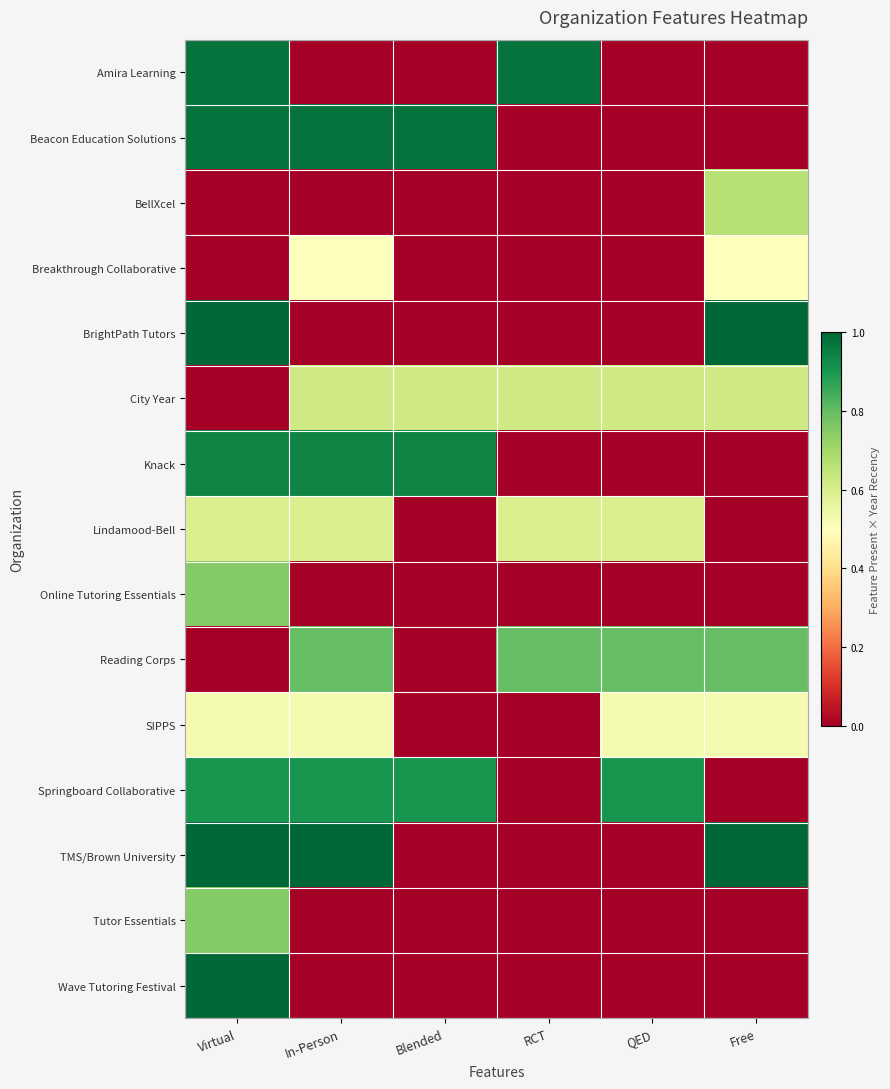

Reading left to right, list all the values displayed in this chart.

Amira Learning: Virtual=1.0	In-Person=0.0	Blended=0.0	RCT=1.0	QED=0.0	Free=0.0
Beacon Education Solutions: Virtual=1.0	In-Person=1.0	Blended=1.0	RCT=0.0	QED=0.0	Free=0.0
BellXcel: Virtual=0.0	In-Person=0.0	Blended=0.0	RCT=0.0	QED=0.0	Free=0.7
Breakthrough Collaborative: Virtual=0.0	In-Person=0.5	Blended=0.0	RCT=0.0	QED=0.0	Free=0.5
BrightPath Tutors: Virtual=1.0	In-Person=0.0	Blended=0.0	RCT=0.0	QED=0.0	Free=1.0
City Year: Virtual=0.0	In-Person=0.6	Blended=0.6	RCT=0.6	QED=0.6	Free=0.6
Knack: Virtual=0.9	In-Person=0.9	Blended=0.9	RCT=0.0	QED=0.0	Free=0.0
Lindamood-Bell: Virtual=0.6	In-Person=0.6	Blended=0.0	RCT=0.6	QED=0.6	Free=0.0
Online Tutoring Essentials: Virtual=0.8	In-Person=0.0	Blended=0.0	RCT=0.0	QED=0.0	Free=0.0
Reading Corps: Virtual=0.0	In-Person=0.8	Blended=0.0	RCT=0.8	QED=0.8	Free=0.8
SIPPS: Virtual=0.5	In-Person=0.5	Blended=0.0	RCT=0.0	QED=0.5	Free=0.5
Springboard Collaborative: Virtual=0.9	In-Person=0.9	Blended=0.9	RCT=0.0	QED=0.9	Free=0.0
TMS/Brown University: Virtual=1.0	In-Person=1.0	Blended=0.0	RCT=0.0	QED=0.0	Free=1.0
Tutor Essentials: Virtual=0.8	In-Person=0.0	Blended=0.0	RCT=0.0	QED=0.0	Free=0.0
Wave Tutoring Festival: Virtual=1.0	In-Person=0.0	Blended=0.0	RCT=0.0	QED=0.0	Free=0.0